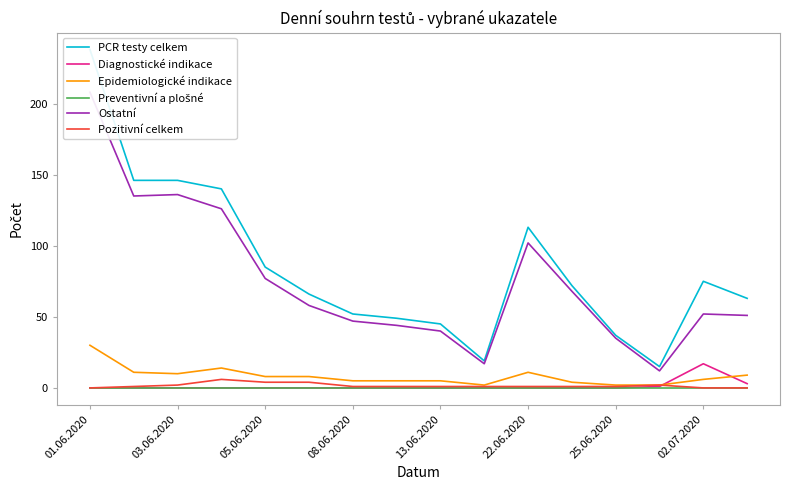

Which category has the highest value in the Diagnostické indikace series?

02.07.2020